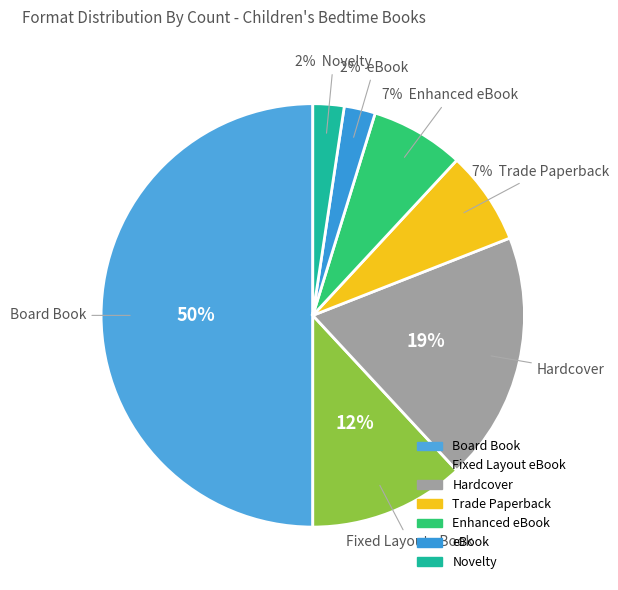

To the nearest percent, what is the difference between the largest and smallest slice percentages?

48%